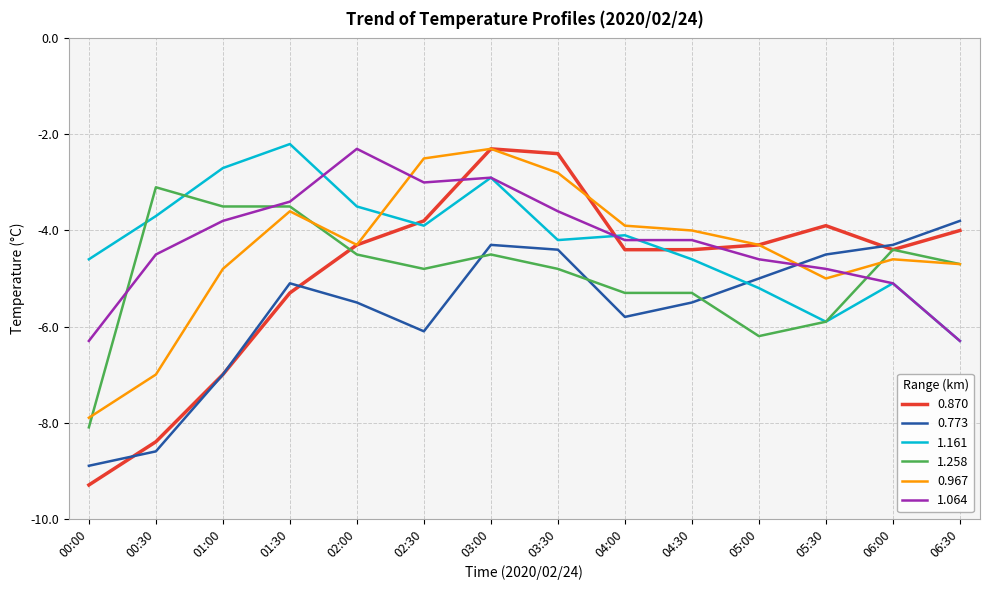

What position from the right is 03:30?

7